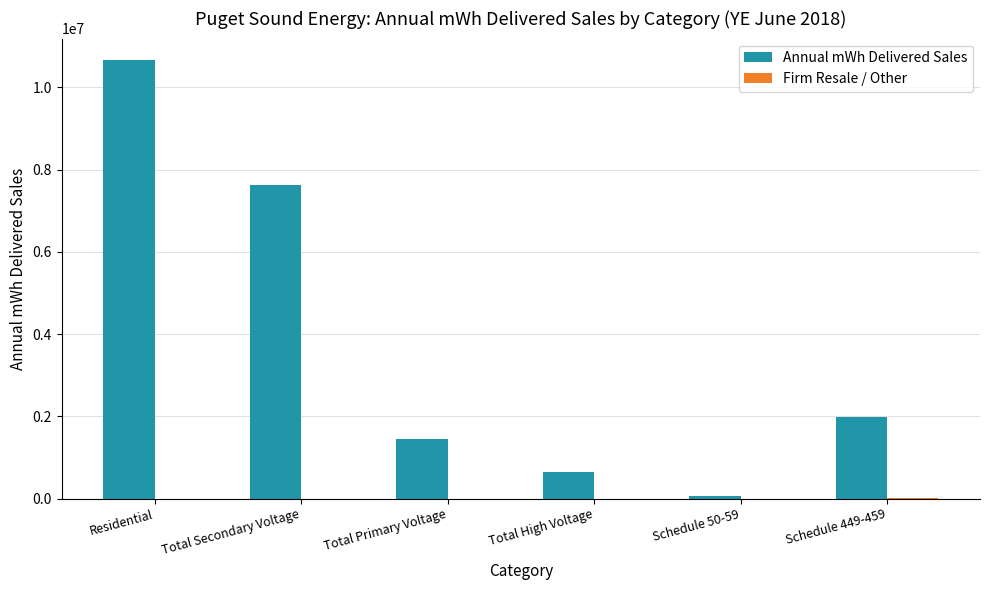

The value of Annual mWh Delivered Sales at Schedule 449-459 is 2791235. True or false?

False